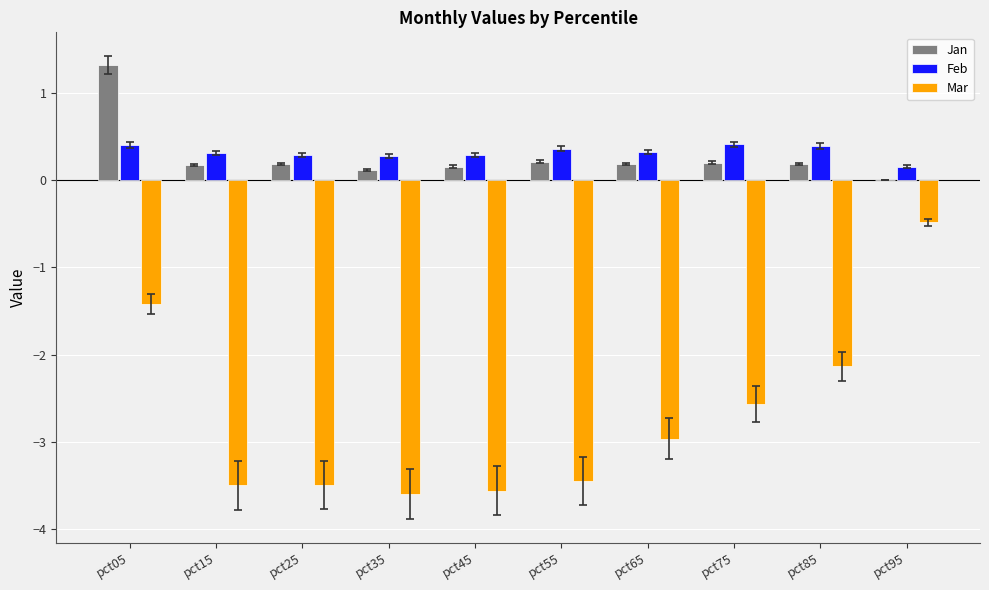

Is it true that Mar equals -3.0 at pct65?

True